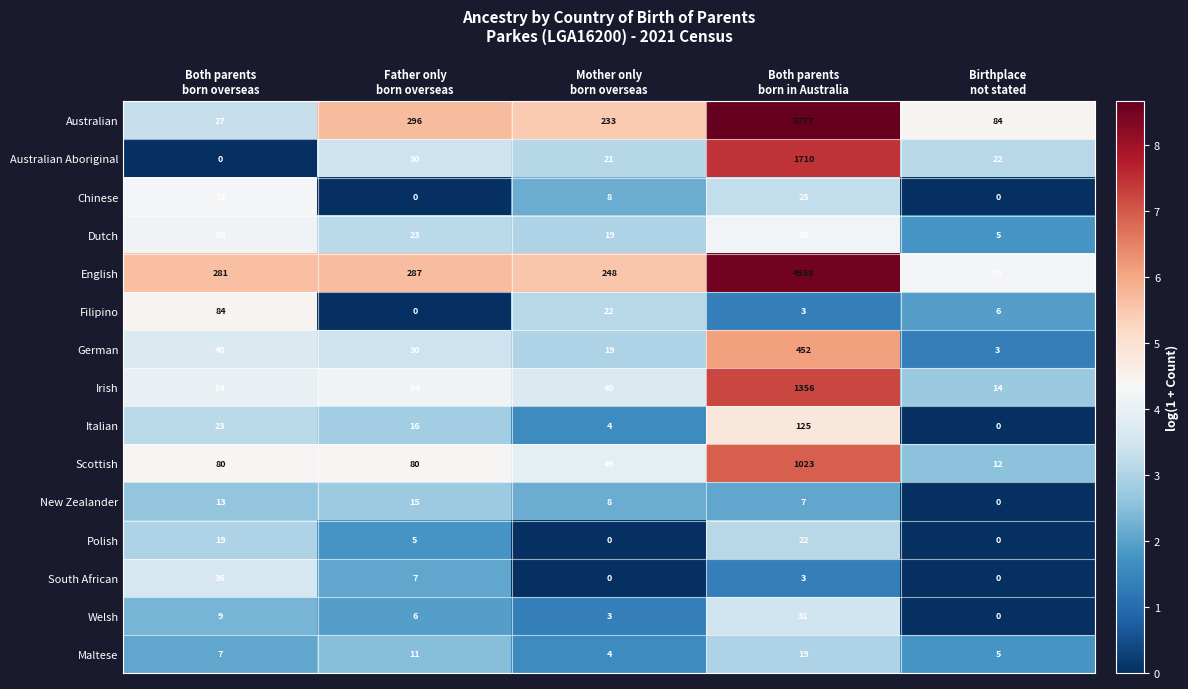

Which series has the largest range (max minus min)?

Australian